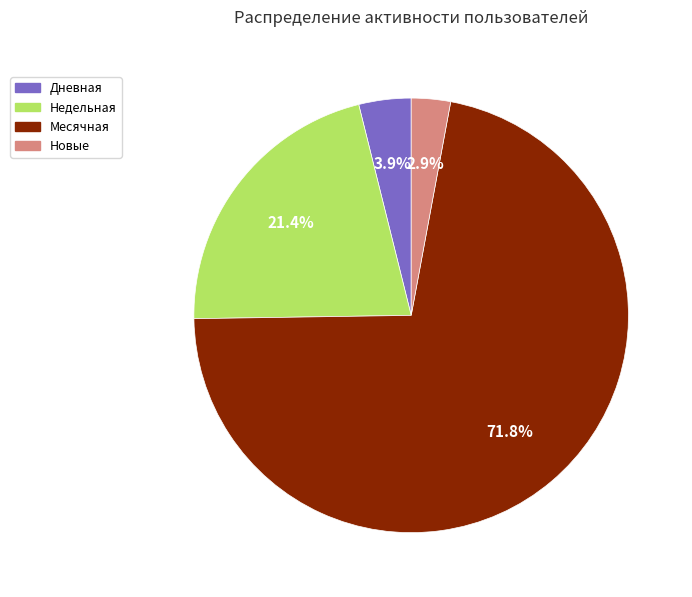

To the nearest percent, what is the average slice percentage?

25%